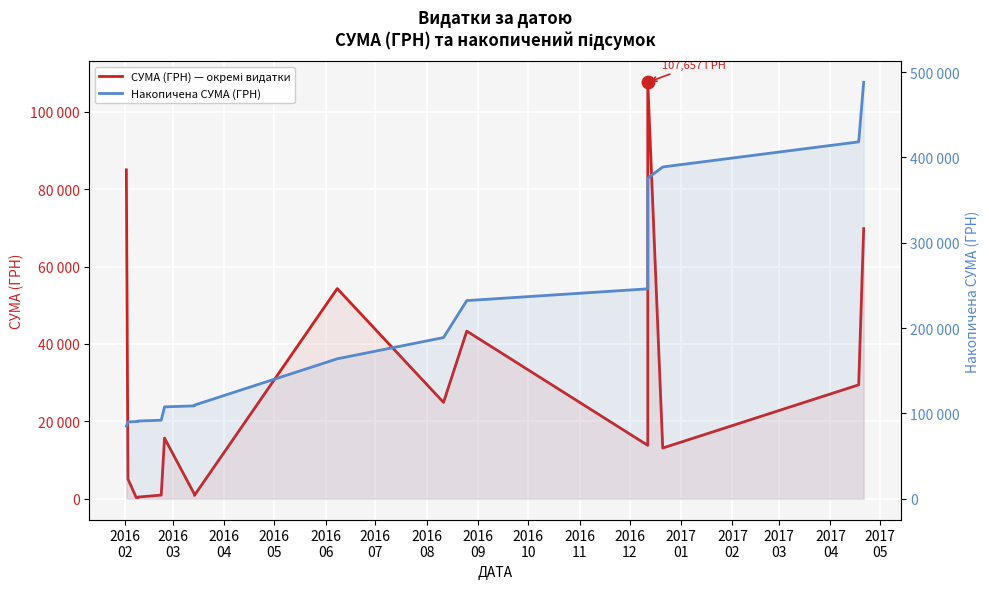

True or false: СУМА (ГРН) — окремі видатки and Накопичена СУМА (ГРН) cross at least once.

False